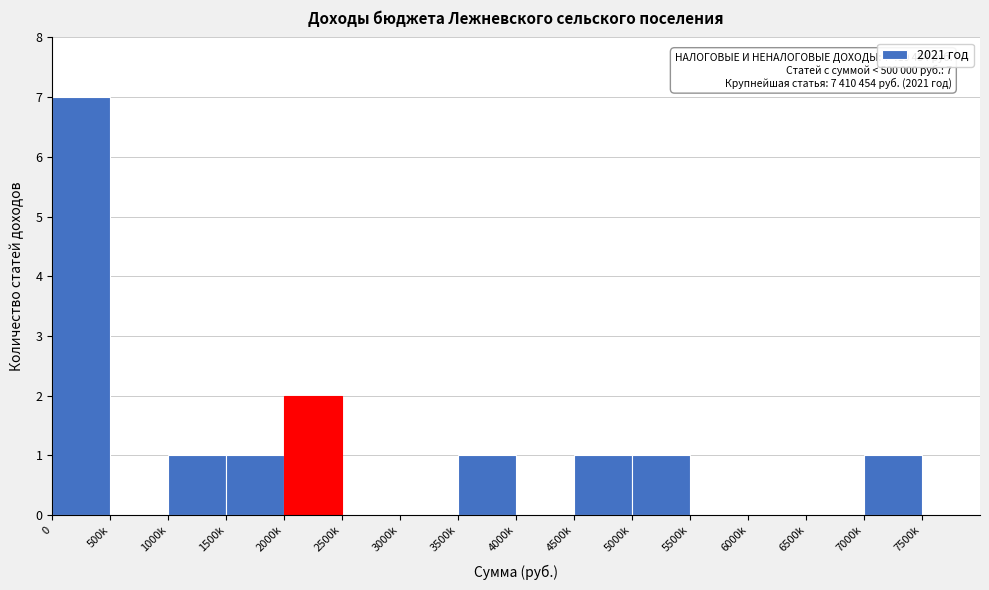

Reading left to right, extract all data points from this chart.

0=7	500k=0	1000k=1	1500k=1	2000k=2	2500k=0	3000k=0	3500k=1	4000k=0	4500k=1	5000k=1	5500k=0	6000k=0	6500k=0	7000k=1	7500k=0